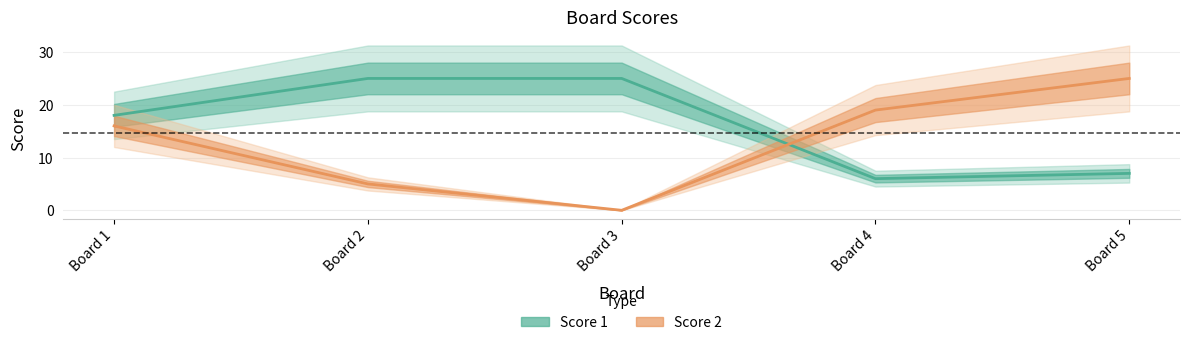

True or false: Score 1 has a value of 3 at Board 5.

False